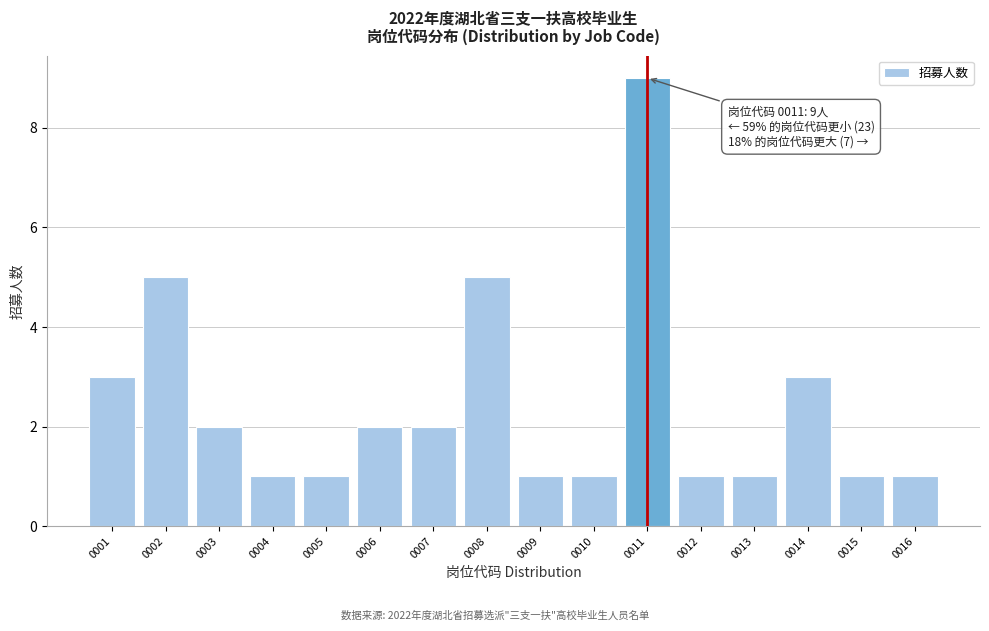

Over which range of the x-axis is the bar tallest?

10.5 to 11.5